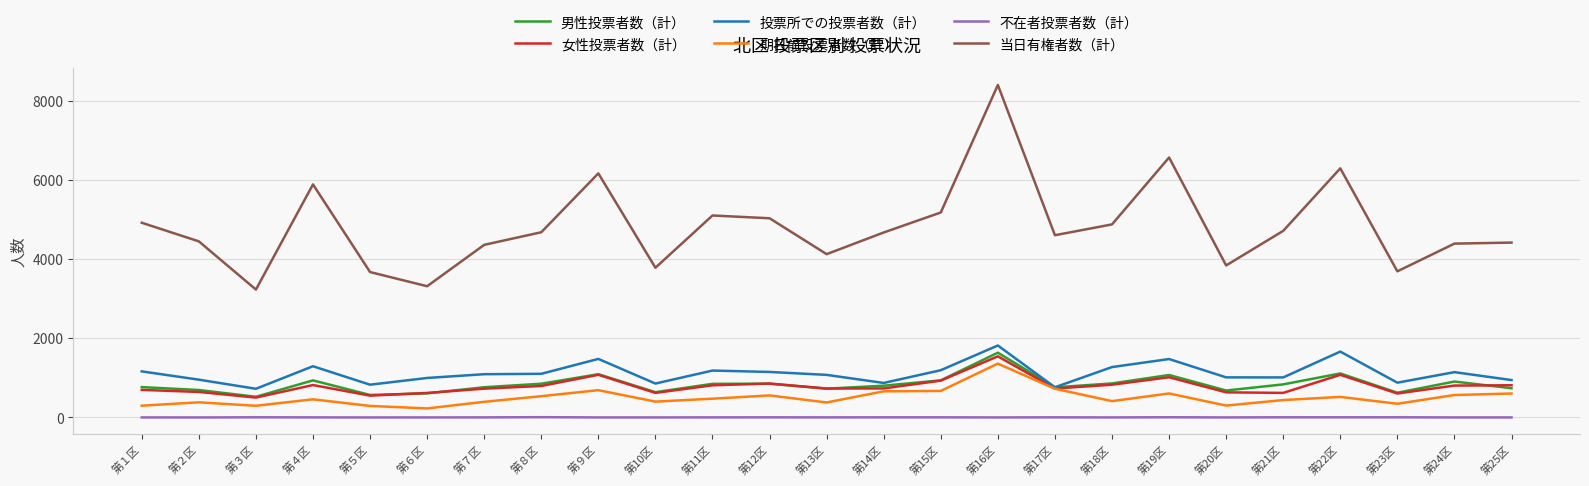

Which category has the highest value in the 女性投票者数（計） series?

第16区